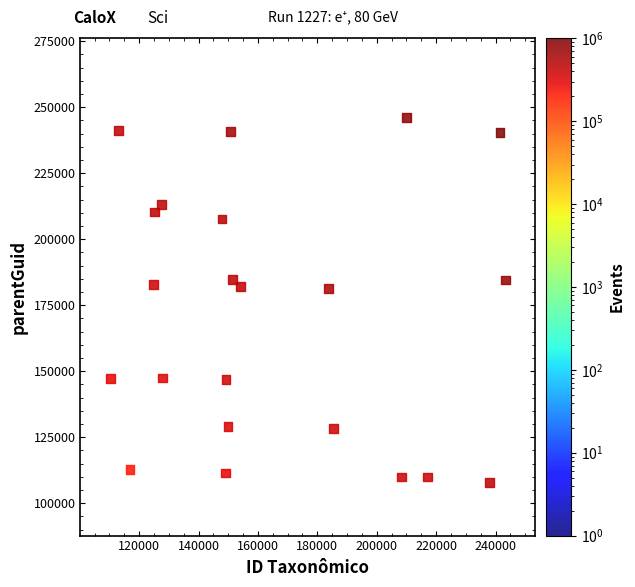

What is the range of Y values (max minus min)?

138337.4